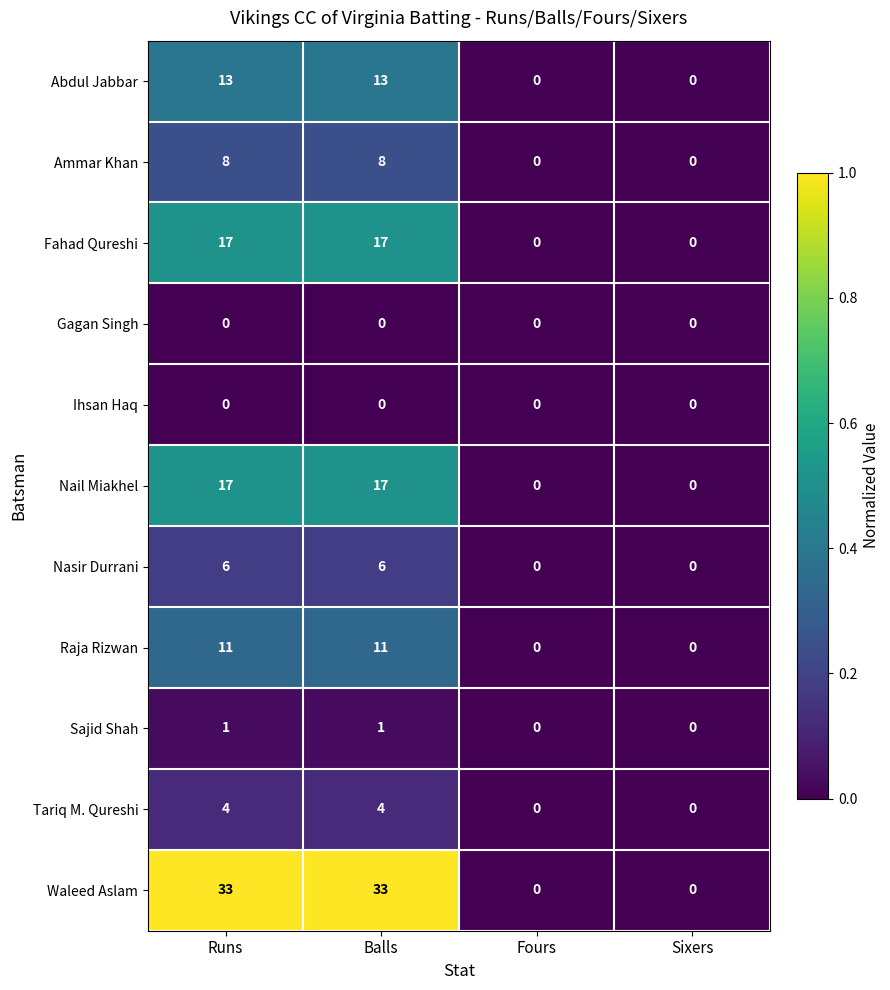

What is the maximum value shown in the chart?

33